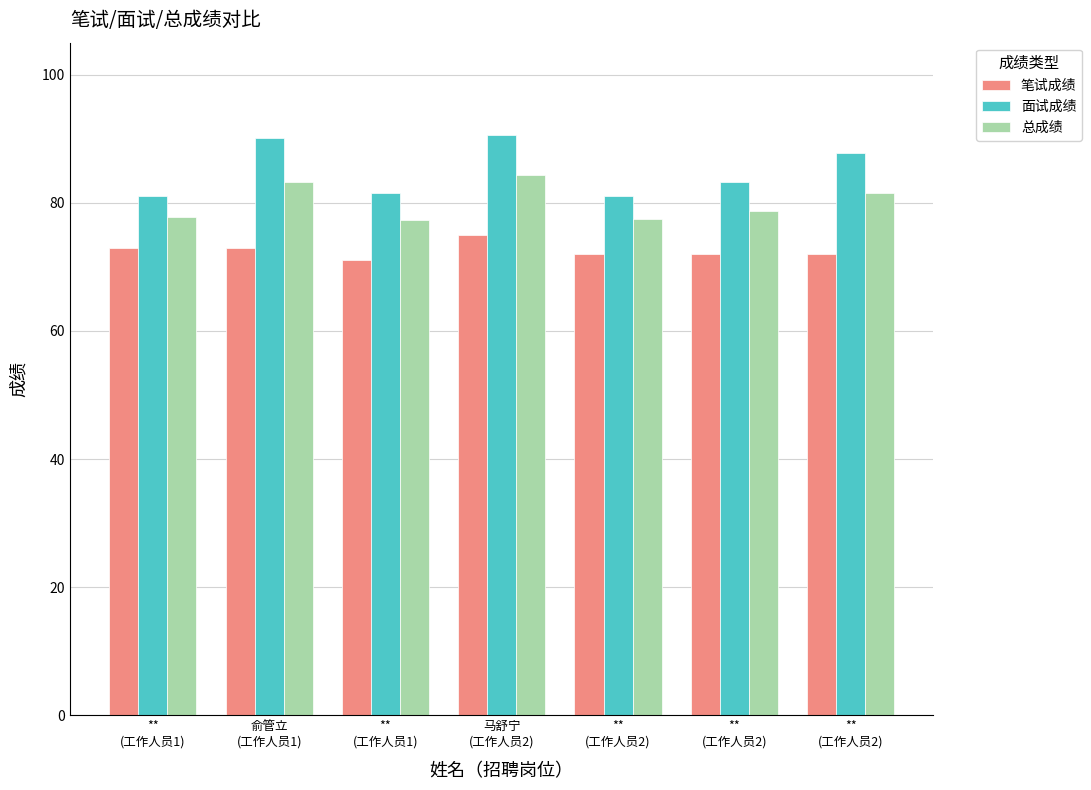

Reading left to right, what are all the values shown in this chart?

笔试成绩: **
(工作人员1)=73.0	俞管立
(工作人员1)=73.0	**
(工作人员1)=71.0	马舒宁
(工作人员2)=75.0	**
(工作人员2)=72.0	**
(工作人员2)=72.0	**
(工作人员2)=72.0
面试成绩: **
(工作人员1)=81.0	俞管立
(工作人员1)=90.2	**
(工作人员1)=81.5	马舒宁
(工作人员2)=90.6	**
(工作人员2)=81.1	**
(工作人员2)=83.2	**
(工作人员2)=87.8
总成绩: **
(工作人员1)=77.8	俞管立
(工作人员1)=83.3	**
(工作人员1)=77.3	马舒宁
(工作人员2)=84.3	**
(工作人员2)=77.5	**
(工作人员2)=78.7	**
(工作人员2)=81.5